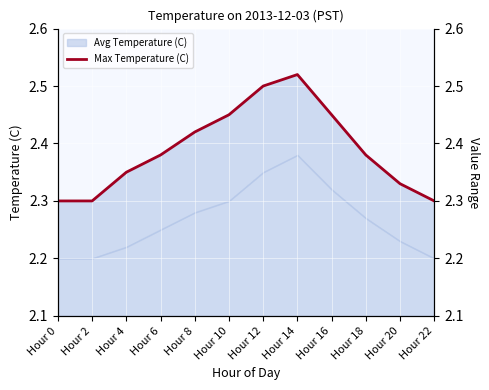

At which category does the data reach its first local peak?

Hour 14